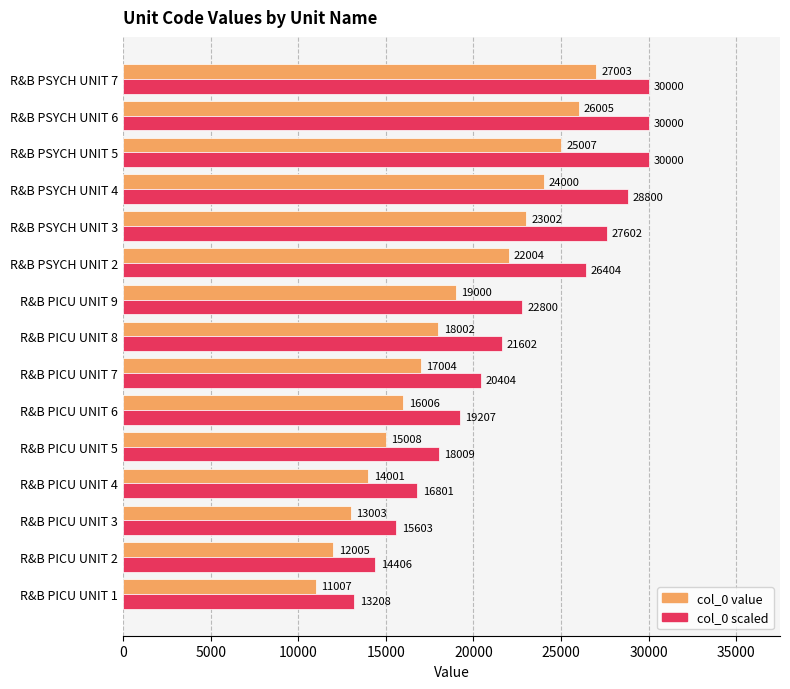

What is the greatest value displayed?

30000.0